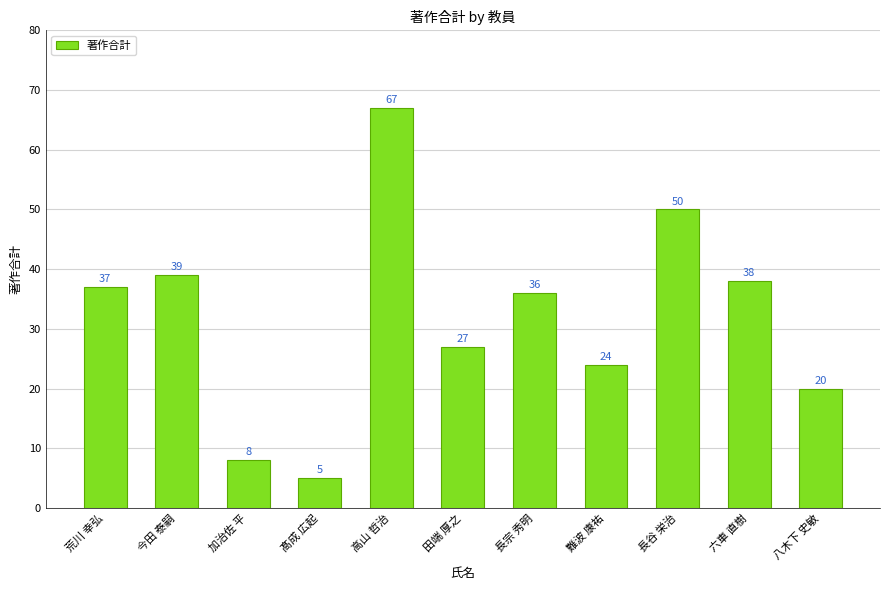

Does the chart contain stacked bars?

No